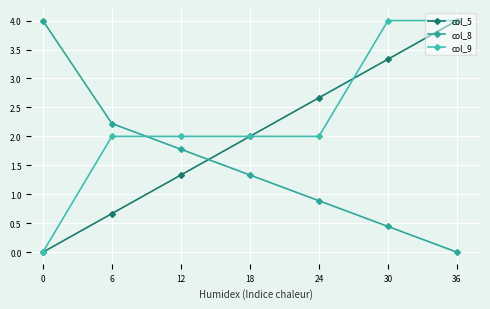

How many times do col_9 and col_5 cross each other?

1